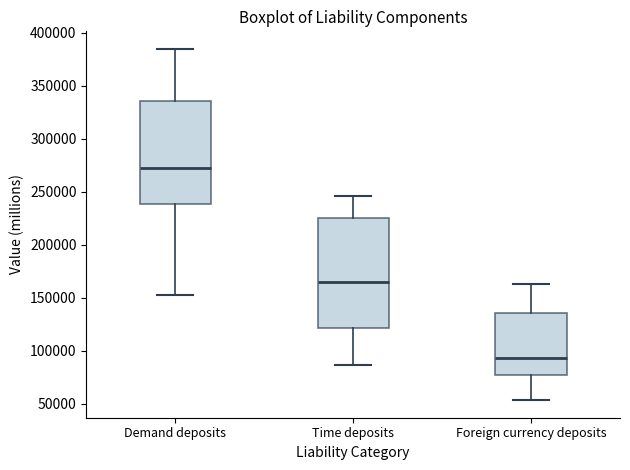

Reading left to right, transcribe this box plot: for each box, give where its median line is, the range the box spans, and where its two whiskers end, as read against the y-axis. The values are not printed on the chart, so give them approximately, as read against the axis.

Demand deposits: median 275000, box 240000 to 335000, whiskers 150000 to 385000
Time deposits: median 165000, box 120000 to 225000, whiskers 85000 to 245000
Foreign currency deposits: median 95000, box 75000 to 135000, whiskers 55000 to 165000